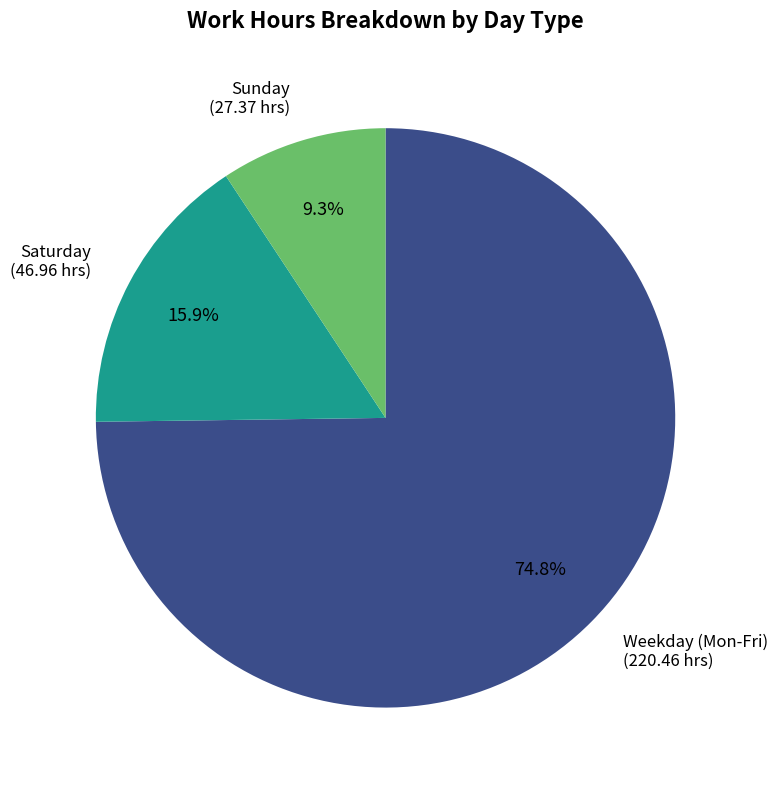

How many segments does this pie chart have?

3